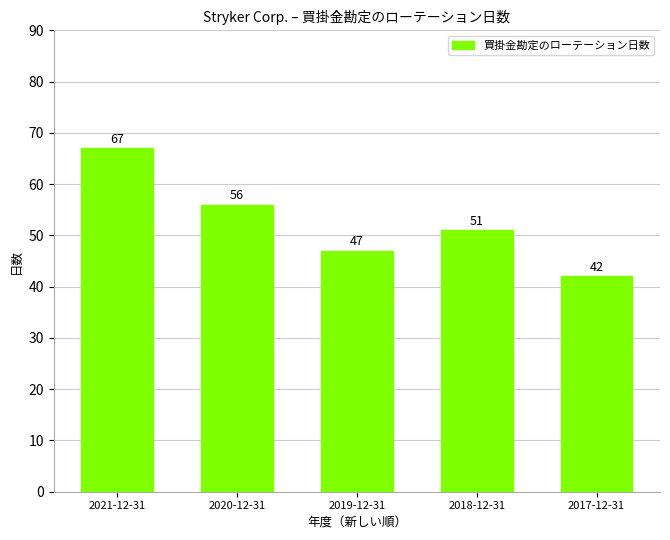

Which label corresponds to the largest value in the chart?

2021-12-31